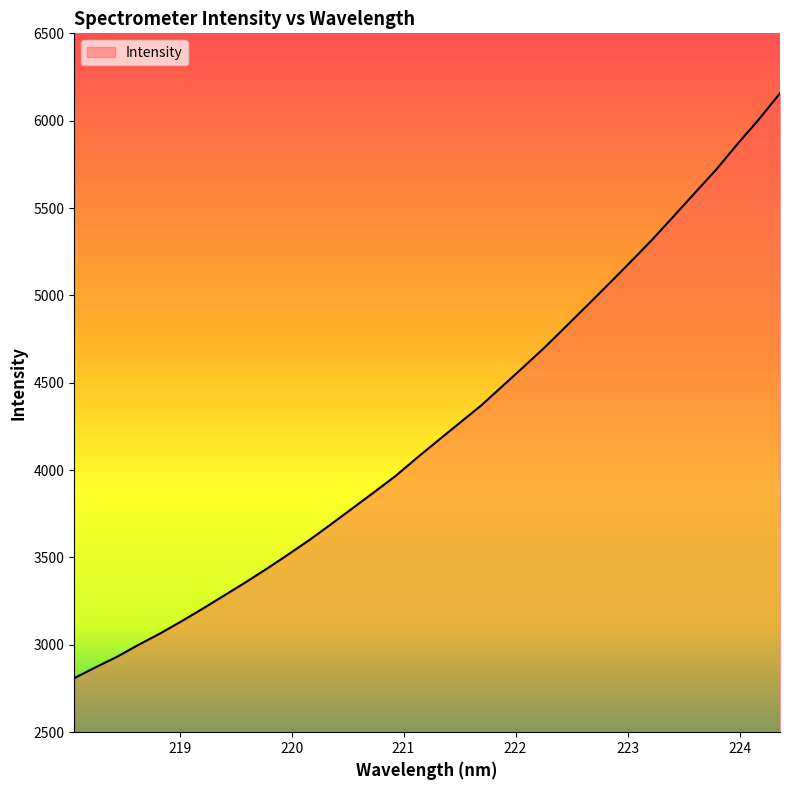

What is the difference between the maximum and second lowest values?

3284.8